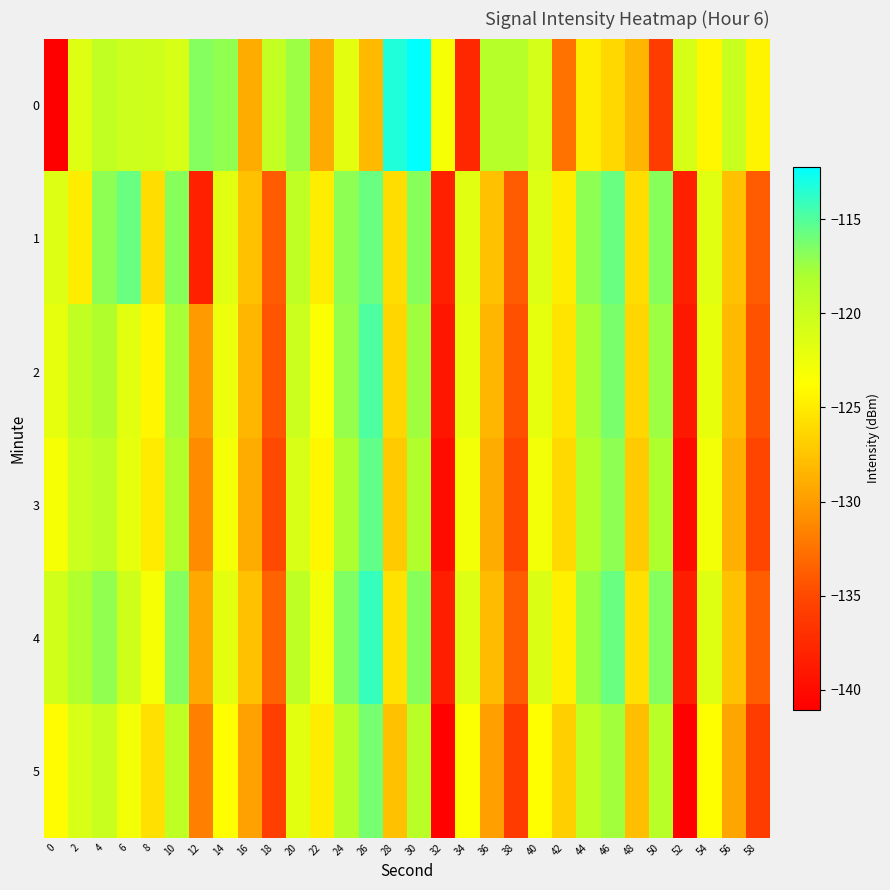

What is the spread (max minus min) of values at 6?

7.0